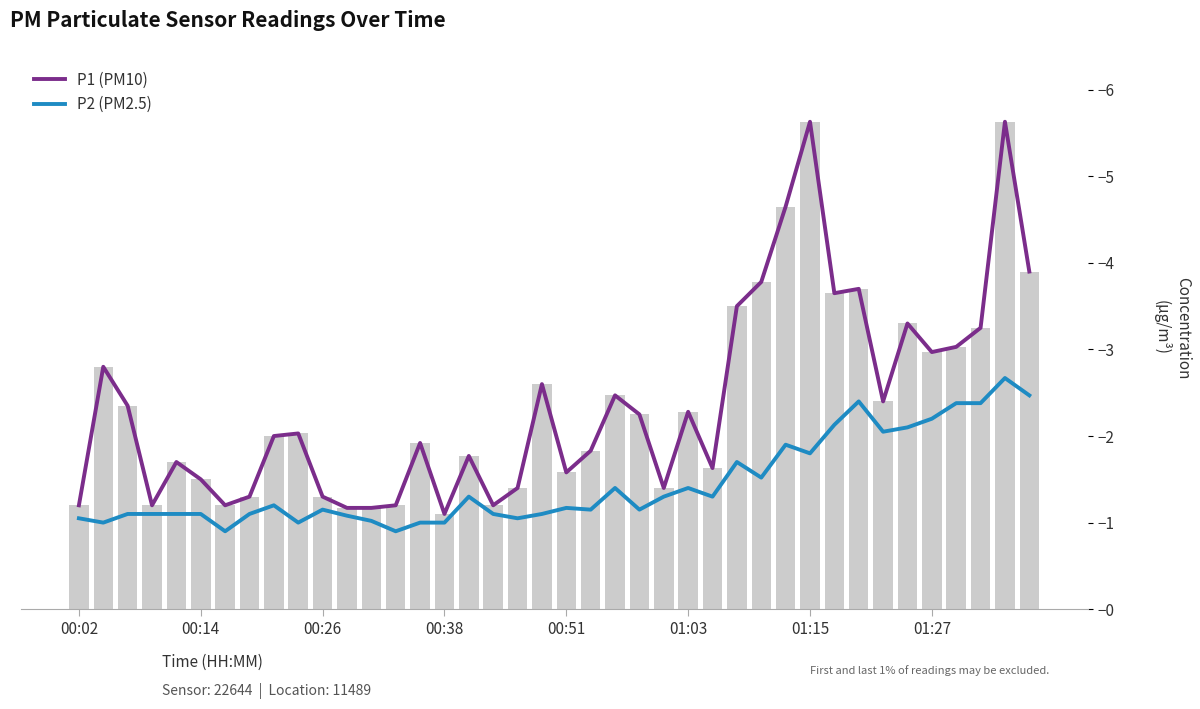

Is it true that P2 (PM2.5) equals 3.3 at 33?

False